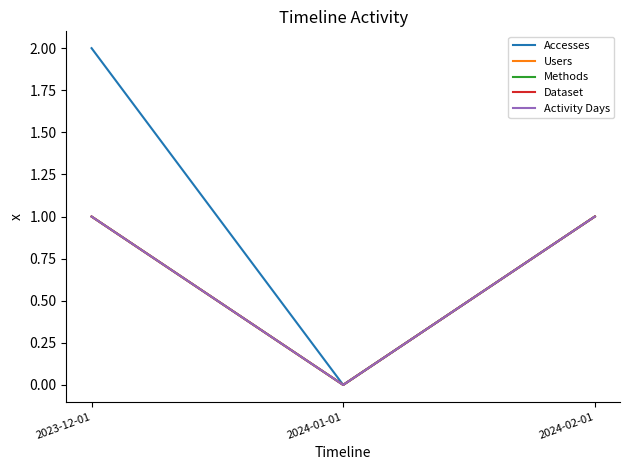

Which category has the highest value in the Users series?

2023-12-01